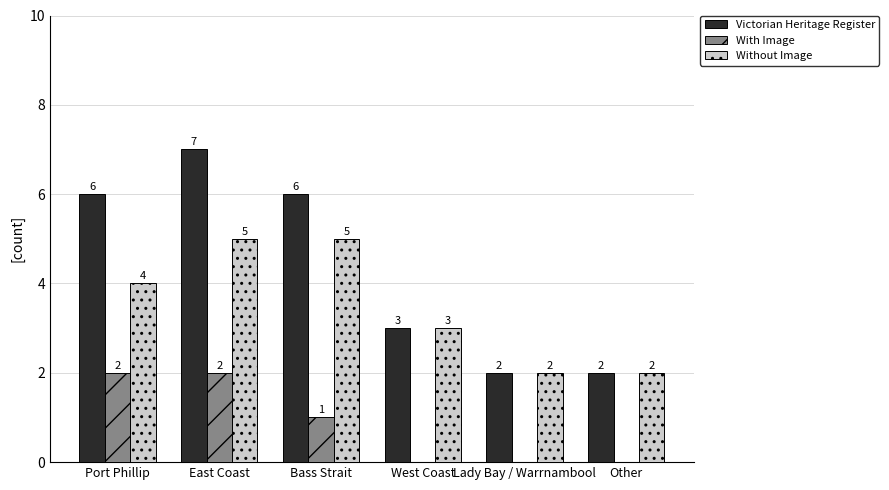

Between Port Phillip and Other, which series saw the biggest shift?

Victorian Heritage Register